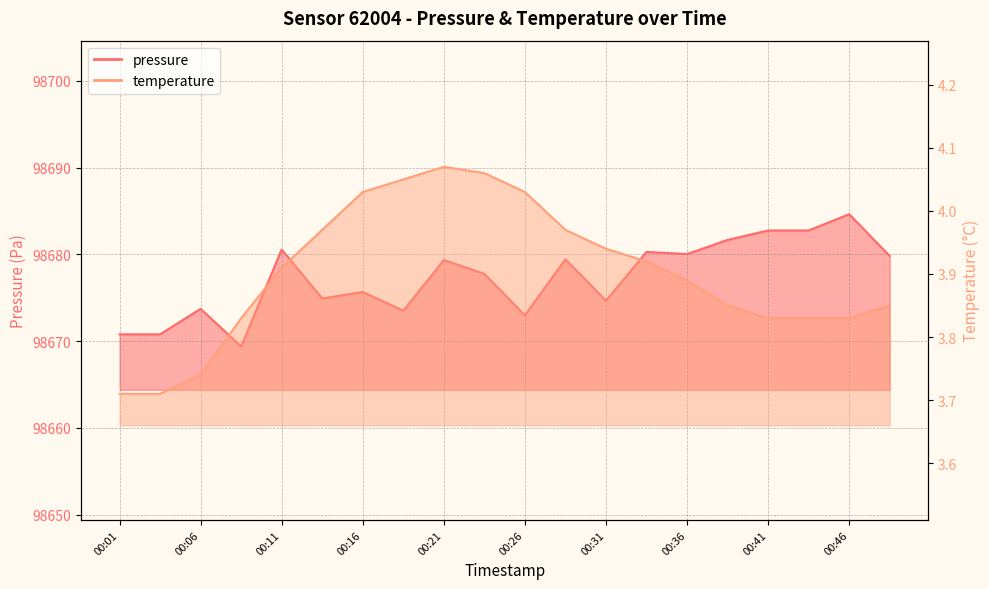

What is the average value of the temperature series?

3.9